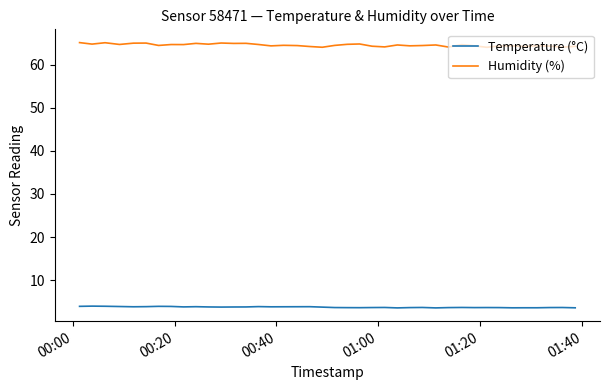

Which series has the largest total across all categories?

Humidity (%)